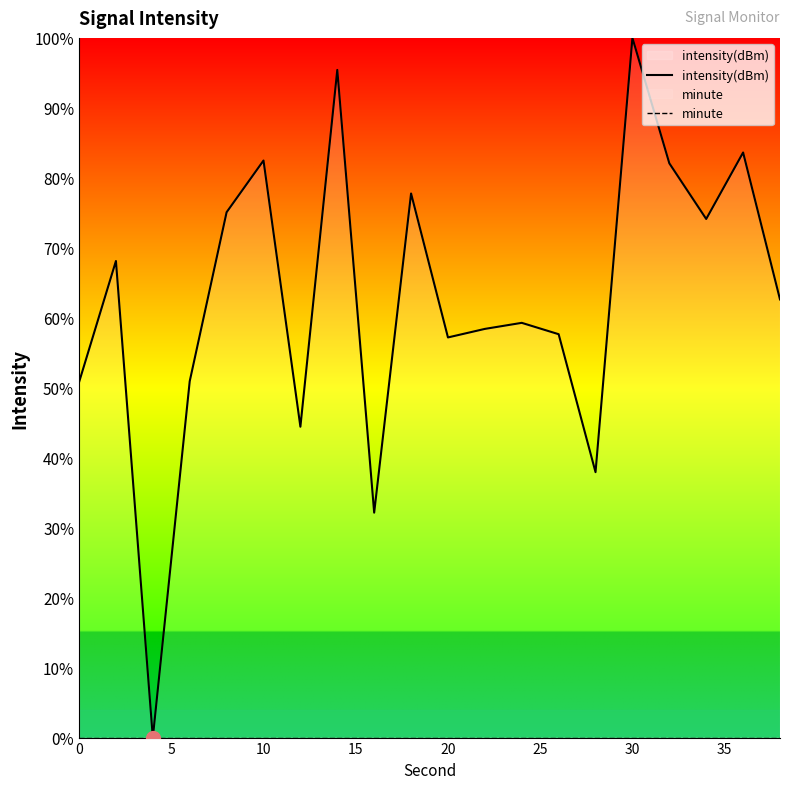

How many lines are shown in the chart?

2